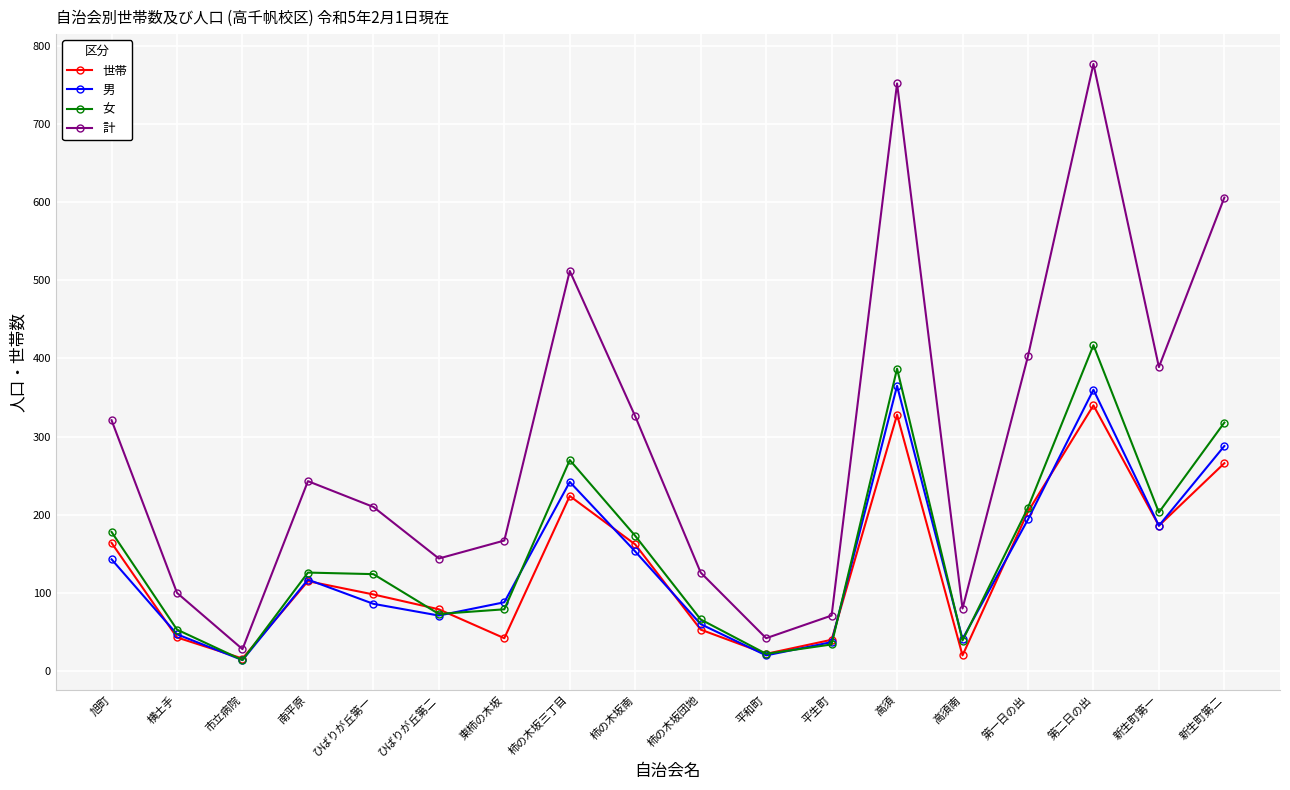

How many lines are shown in the chart?

4